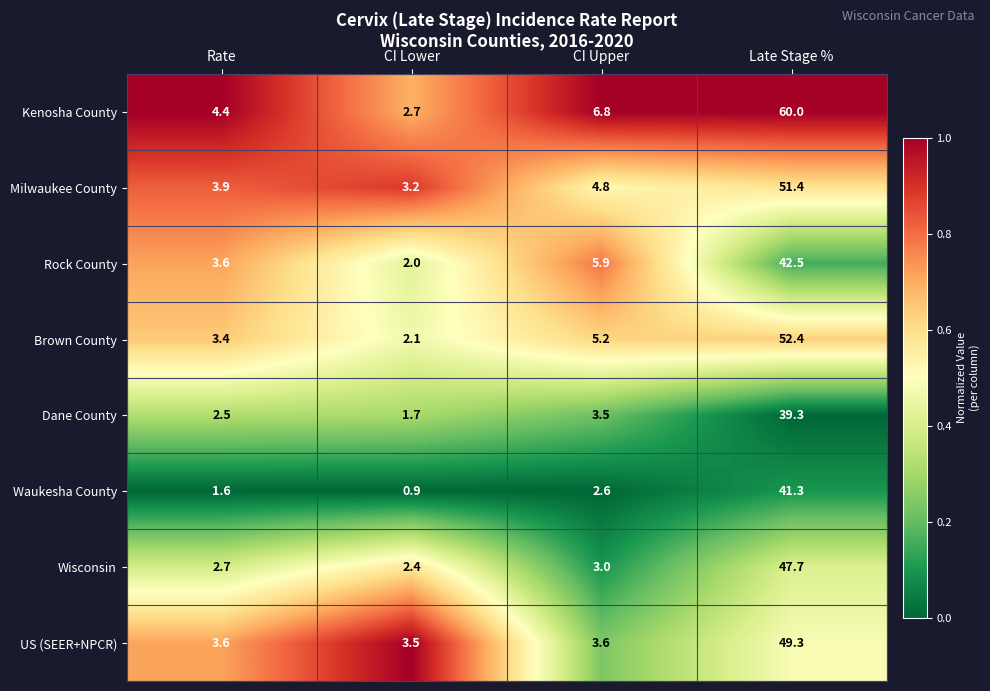

How many series are shown in this chart?

8